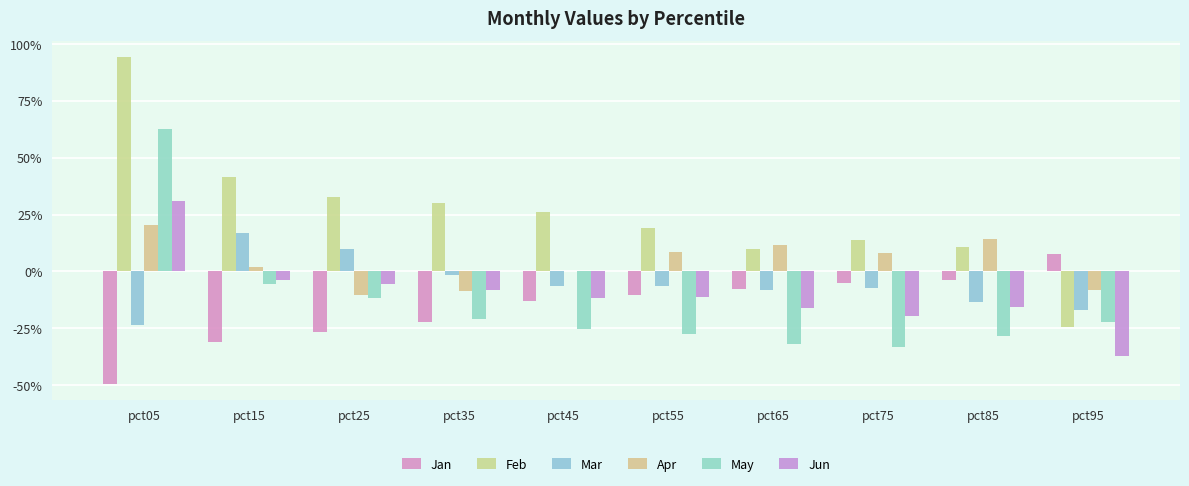

Is it true that Apr equals 0.0 at pct15?

False